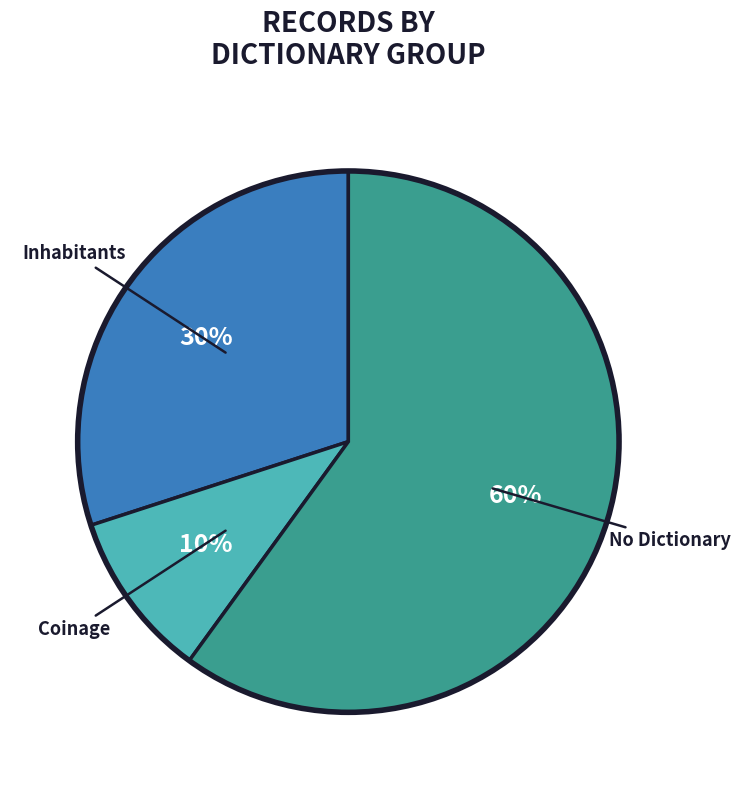

To the nearest percent, what is the difference between the largest and smallest slice percentages?

50%